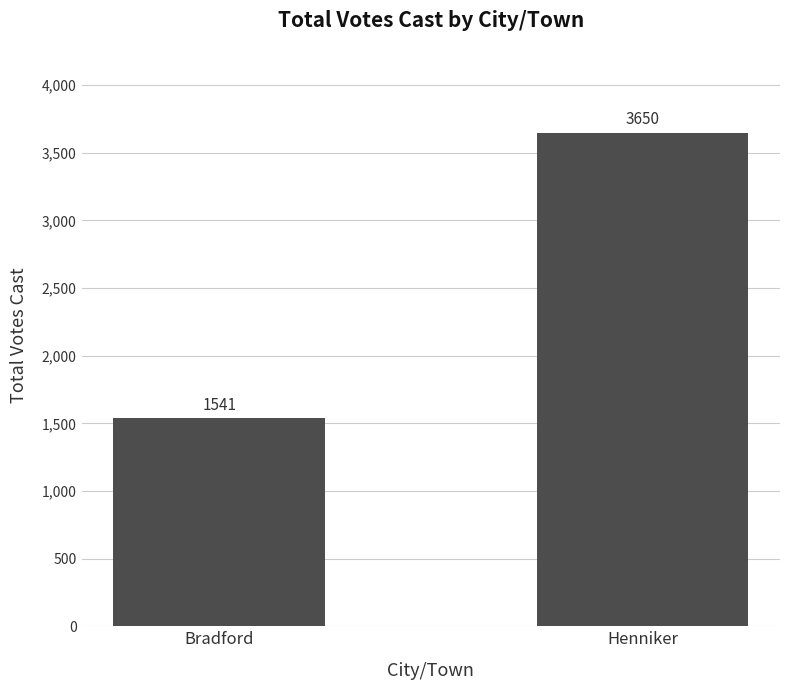

Which category has the highest value across all series?

Henniker